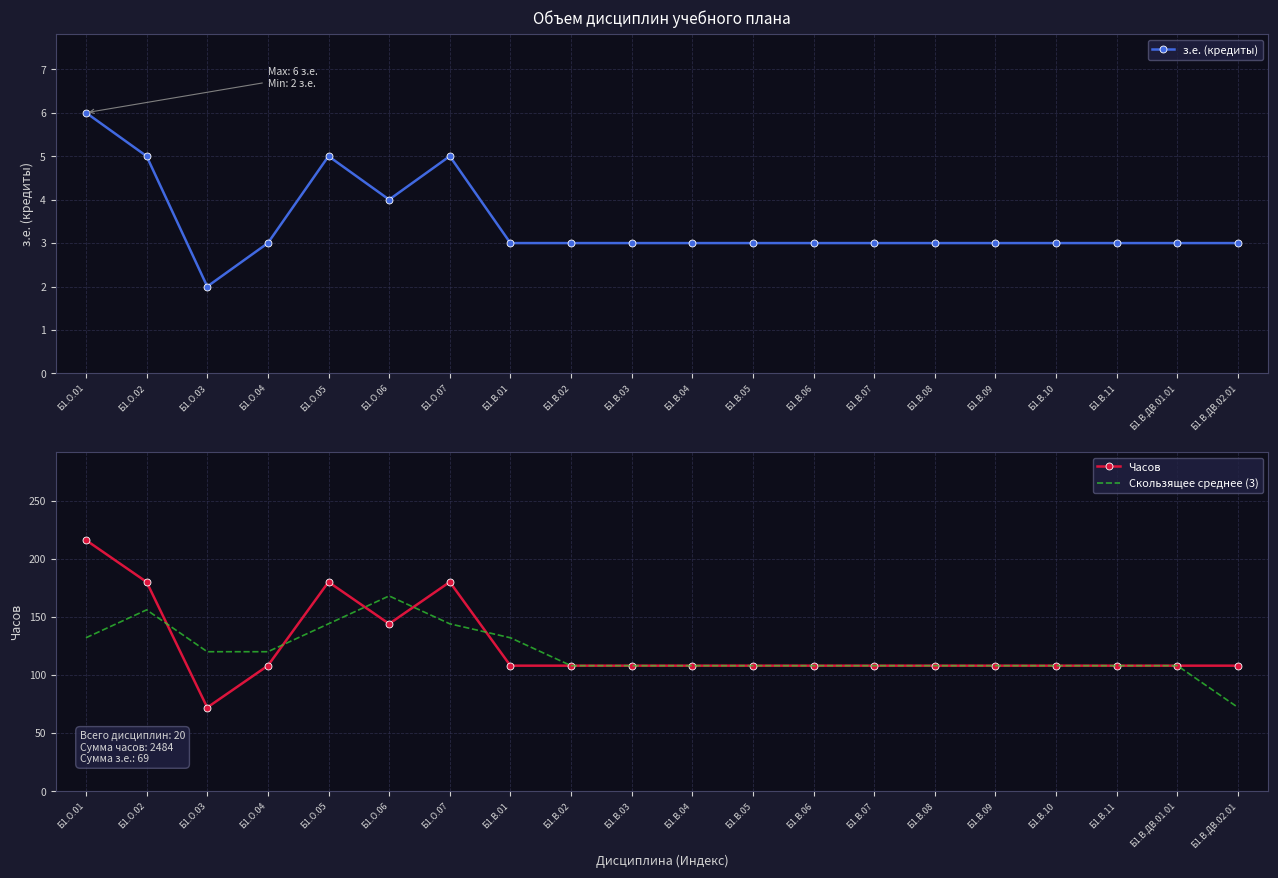

Reading left to right, extract all data points from this chart.

з.е. (кредиты): Б1.О.01=6	Б1.О.02=5	Б1.О.03=2	Б1.О.04=3	Б1.О.05=5	Б1.О.06=4	Б1.О.07=5	Б1.В.01=3	Б1.В.02=3	Б1.В.03=3	Б1.В.04=3	Б1.В.05=3	Б1.В.06=3	Б1.В.07=3	Б1.В.08=3	Б1.В.09=3	Б1.В.10=3	Б1.В.11=3	Б1.В.ДВ.01.01=3	Б1.В.ДВ.02.01=3
Часов: Б1.О.01=216	Б1.О.02=180	Б1.О.03=72	Б1.О.04=108	Б1.О.05=180	Б1.О.06=144	Б1.О.07=180	Б1.В.01=108	Б1.В.02=108	Б1.В.03=108	Б1.В.04=108	Б1.В.05=108	Б1.В.06=108	Б1.В.07=108	Б1.В.08=108	Б1.В.09=108	Б1.В.10=108	Б1.В.11=108	Б1.В.ДВ.01.01=108	Б1.В.ДВ.02.01=108
Скользящее среднее (3): Б1.О.01=132	Б1.О.02=156	Б1.О.03=120	Б1.О.04=120	Б1.О.05=144	Б1.О.06=168	Б1.О.07=144	Б1.В.01=132	Б1.В.02=108	Б1.В.03=108	Б1.В.04=108	Б1.В.05=108	Б1.В.06=108	Б1.В.07=108	Б1.В.08=108	Б1.В.09=108	Б1.В.10=108	Б1.В.11=108	Б1.В.ДВ.01.01=108	Б1.В.ДВ.02.01=72